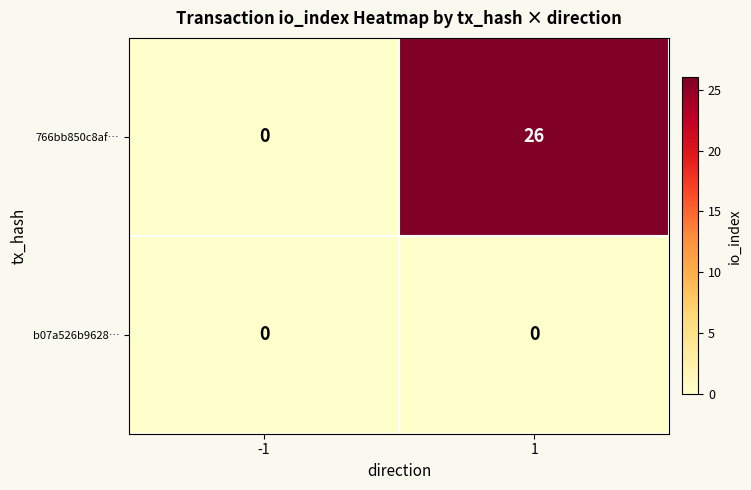

Is it true that 766bb850c8af… equals 26 at 1?

True